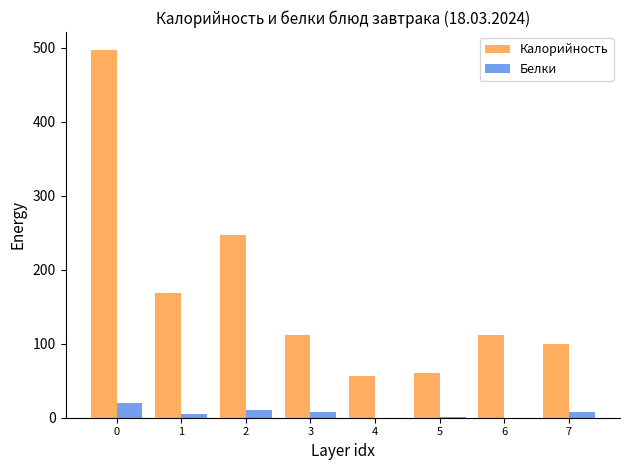

Between 1 and 2, which series saw the biggest shift?

Калорийность